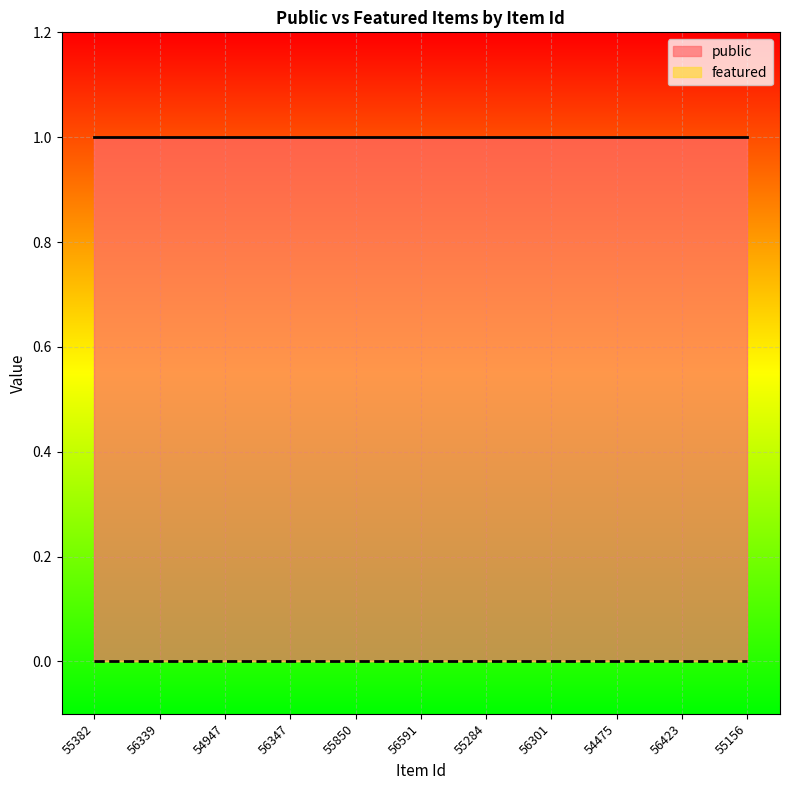

How many lines are shown in the chart?

2